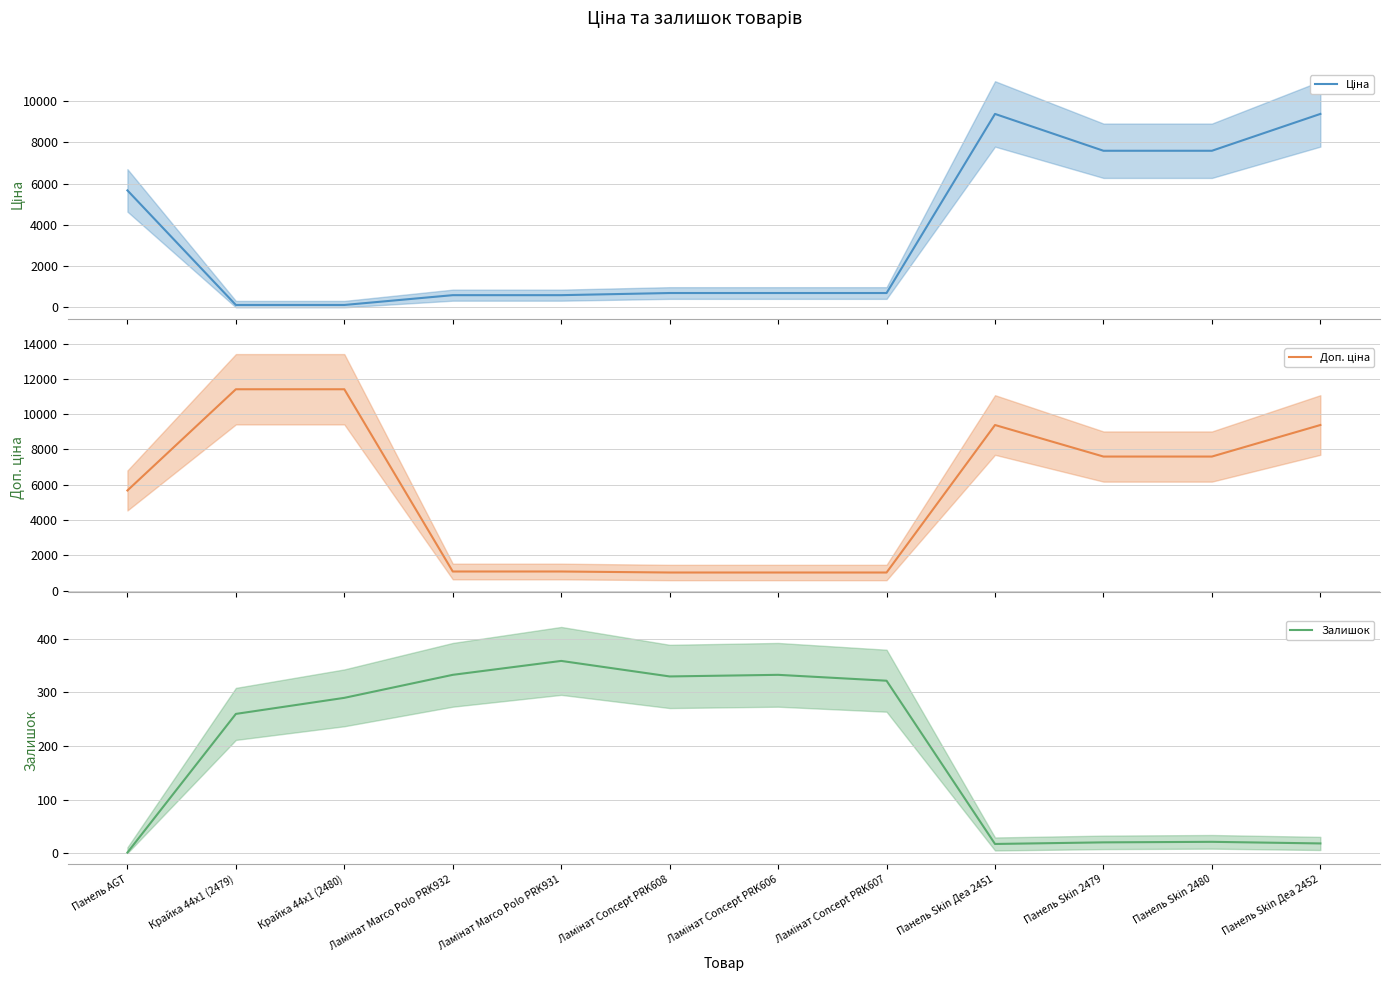

What is the sum of the Доп. ціна values at Крайка 44x1 (2480) and Ламінат Concept PRK606?

12434.6